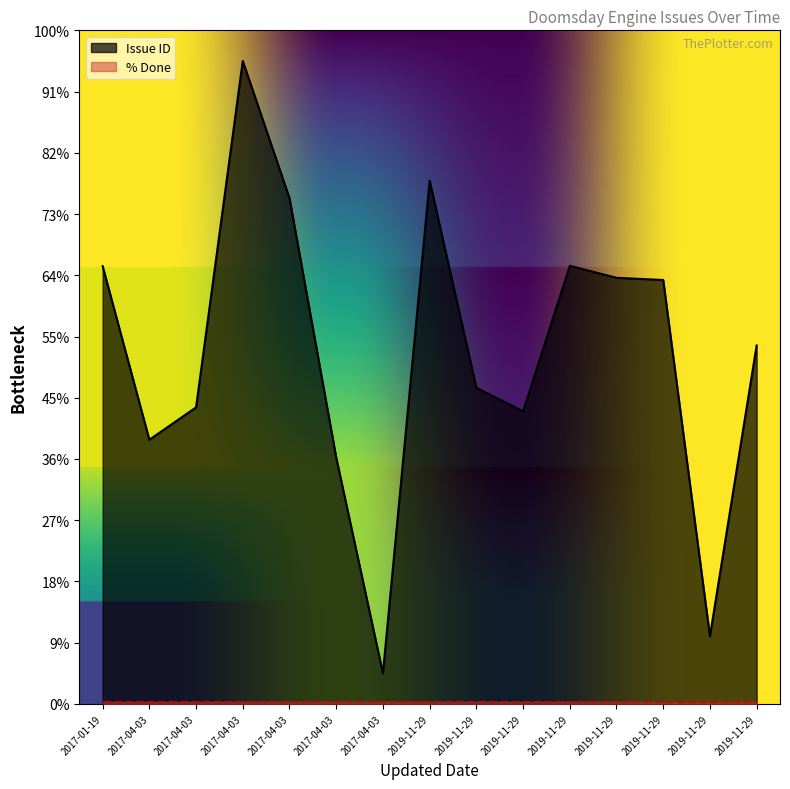

What is the sum of all values?

17214.8